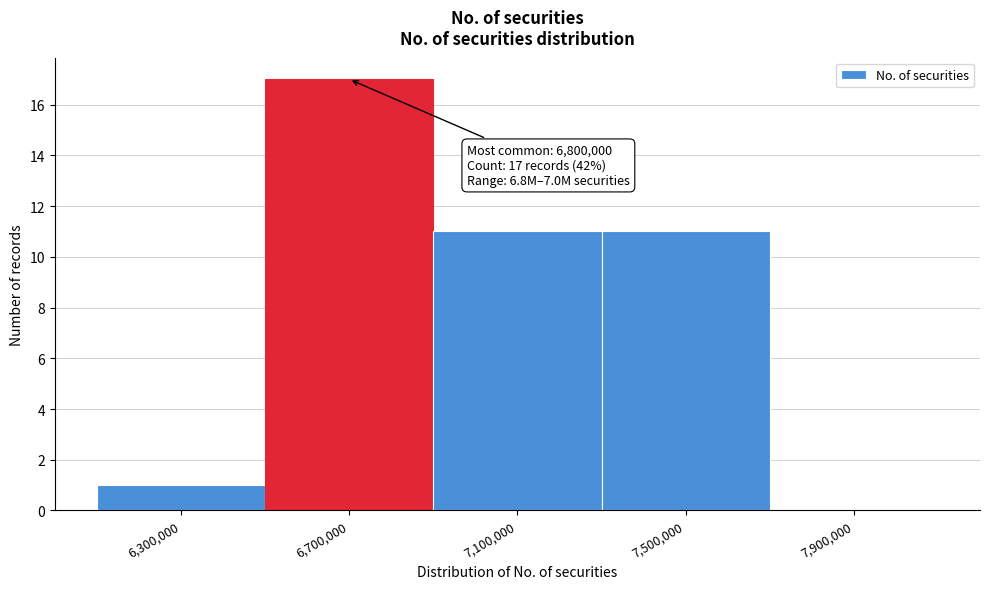

Reading left to right, transcribe all the data shown in this chart.

6,300,000=1	6,700,000=17	7,100,000=11	7,500,000=11	7,900,000=0